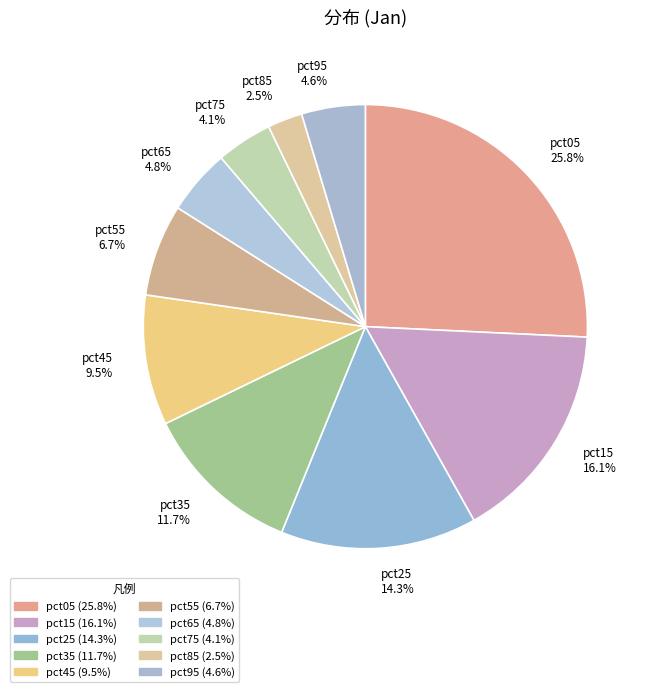

To the nearest percent, what is the average slice percentage?

10%